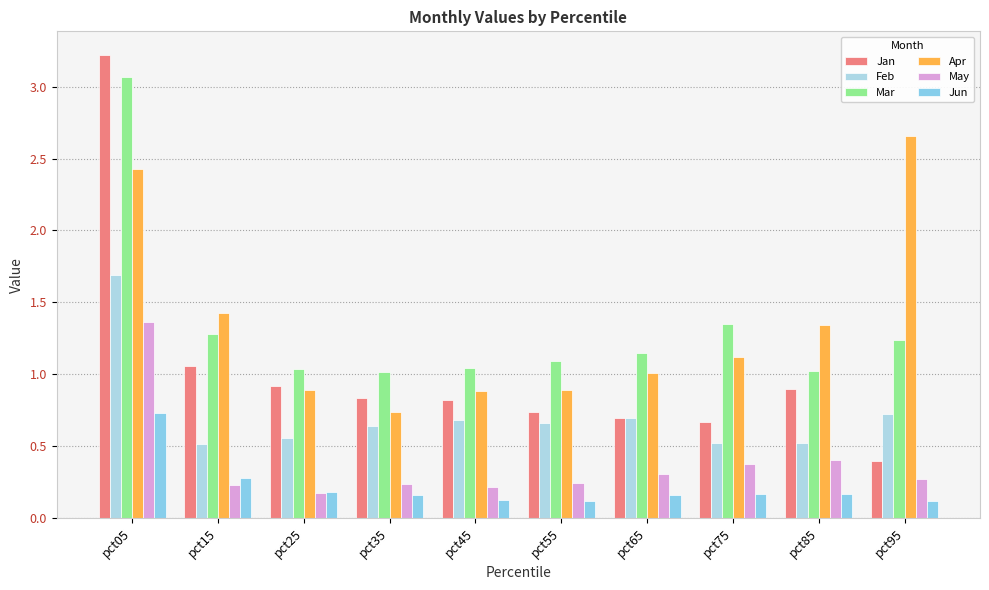

What is the total value across all series at pct05?

12.5